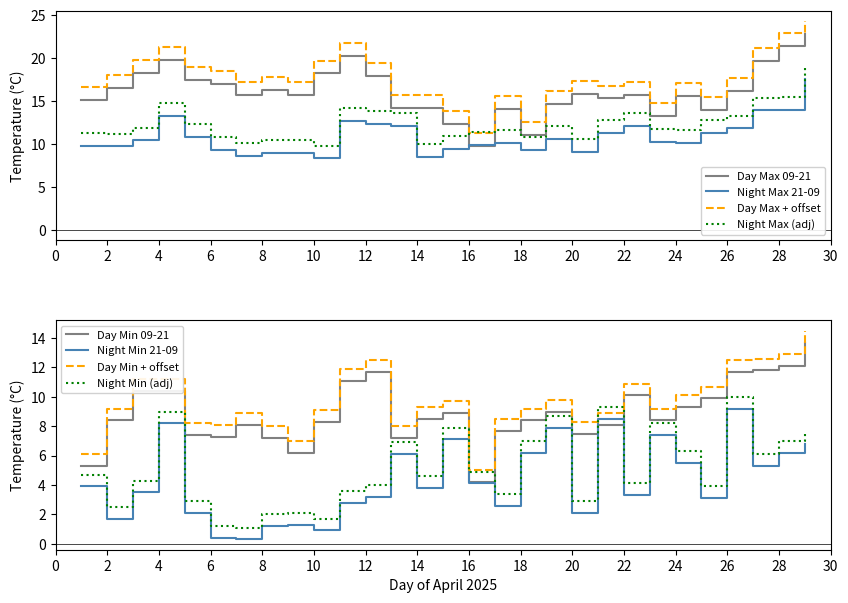

True or false: Day Max + offset and Night Max 21-09 intersect in this chart.

False